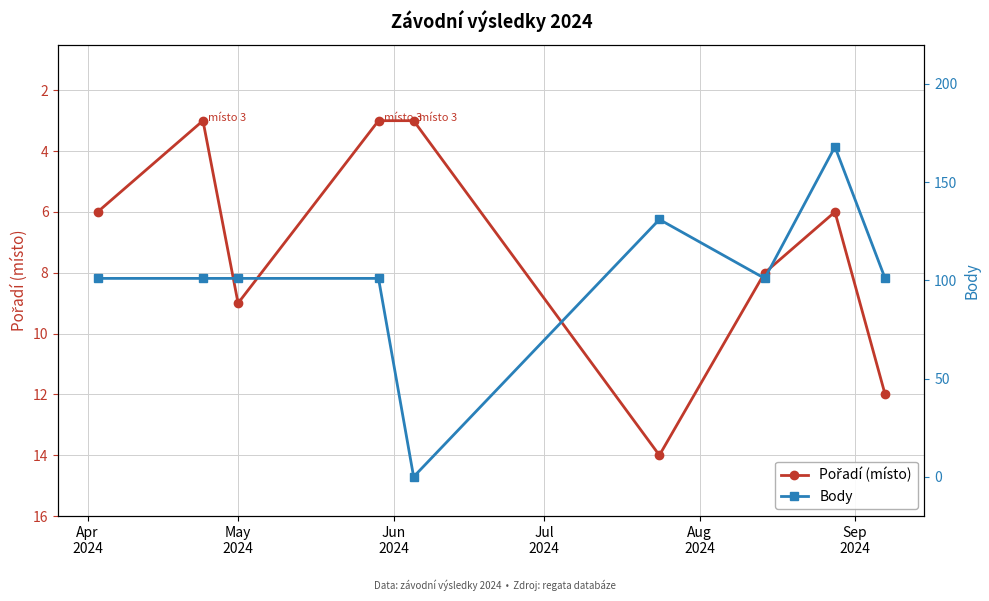

Rank the series at May 2024 from lowest to highest value.

Pořadí (místo), Body